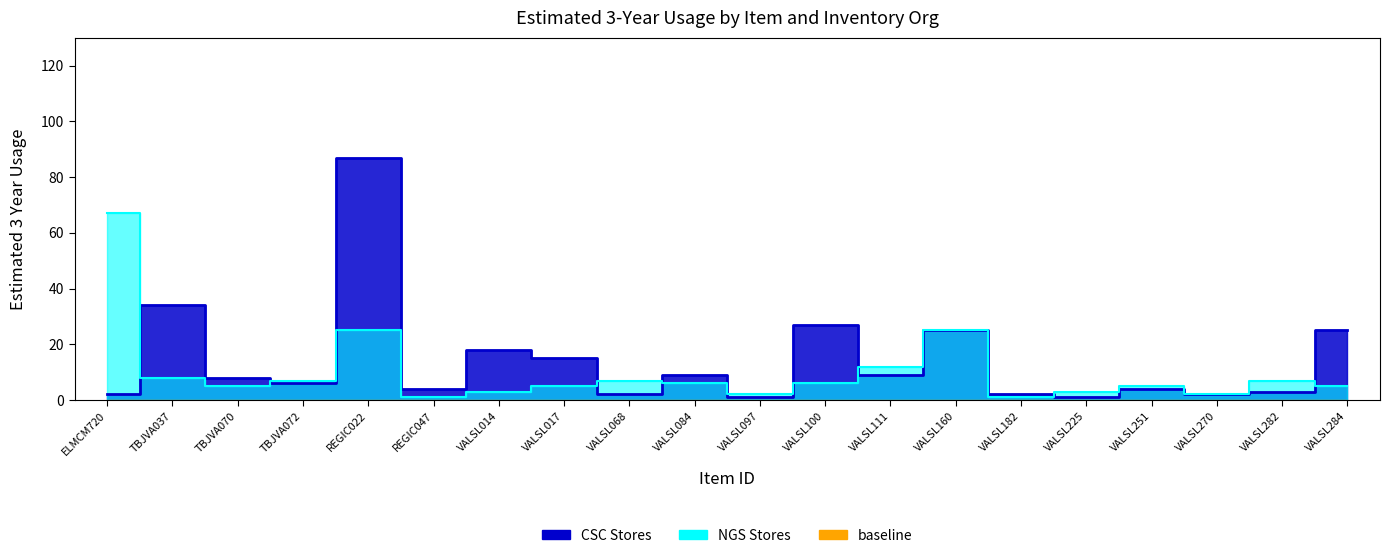

Is this an area chart (filled region under the line)?

No